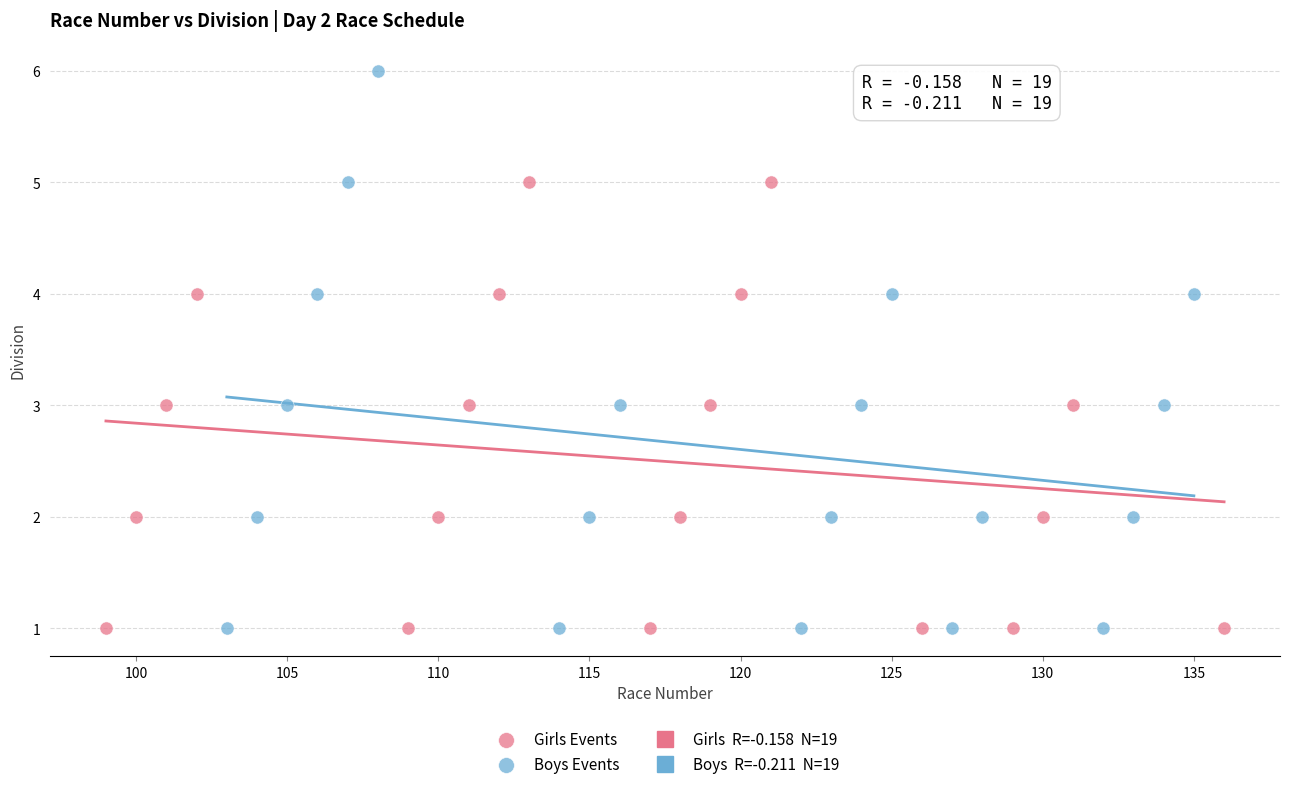

Which series has the largest Y range (max minus min)?

Boys Events